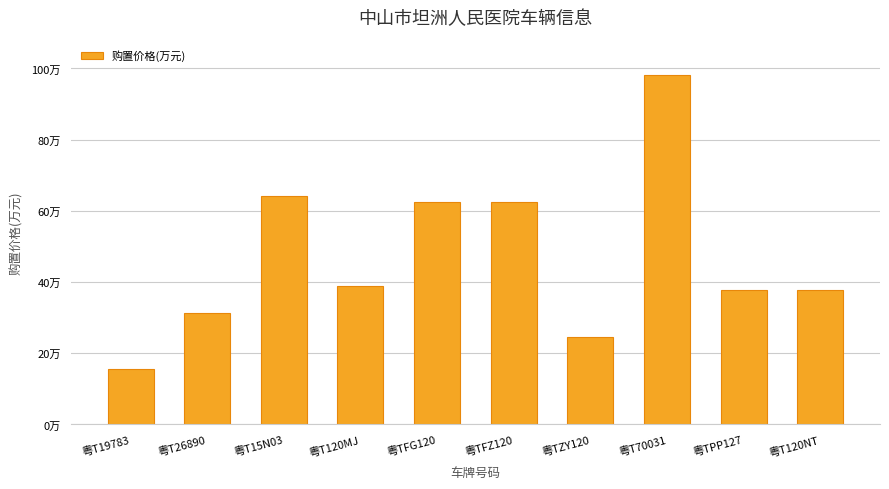

The chart shows a value of 24.7 at 粤TZY120. True or false?

True